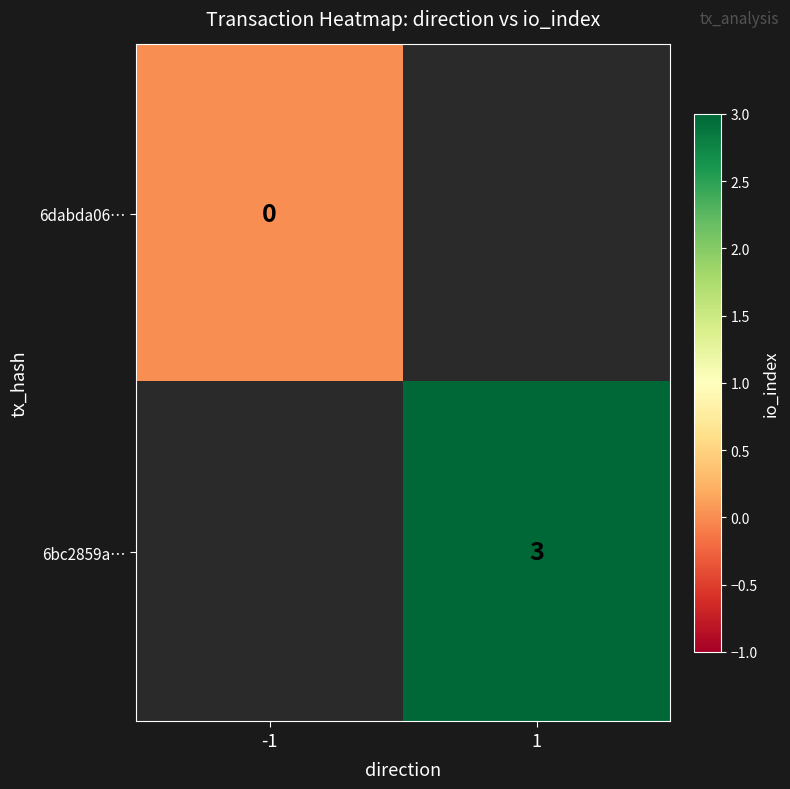

Which has a higher value, -1 or 1?

1